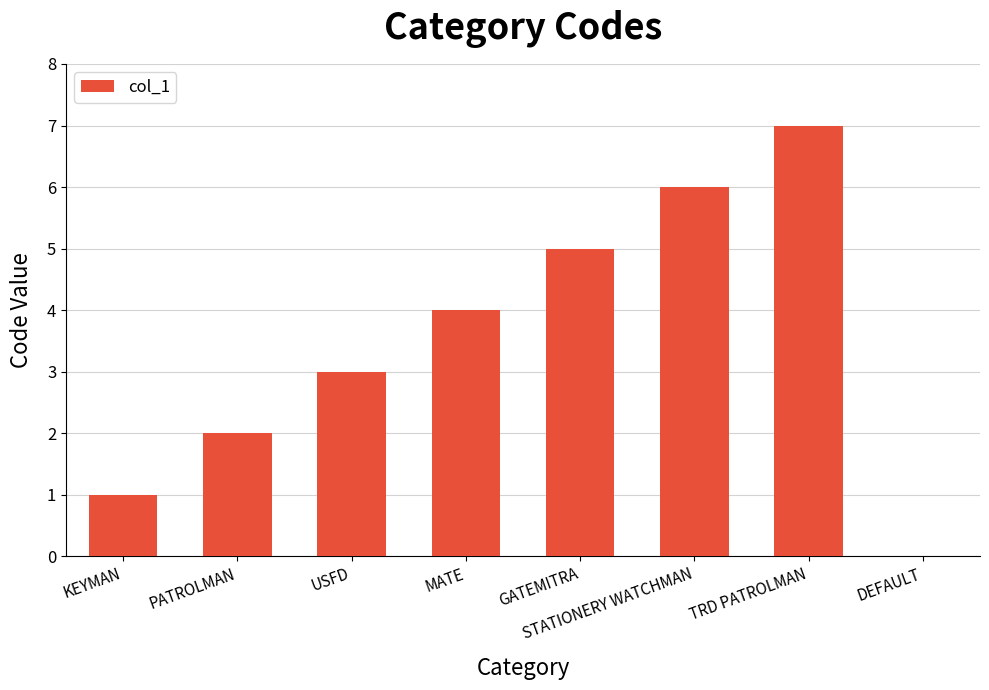

Are the bars grouped side by side (vs. stacked)?

No